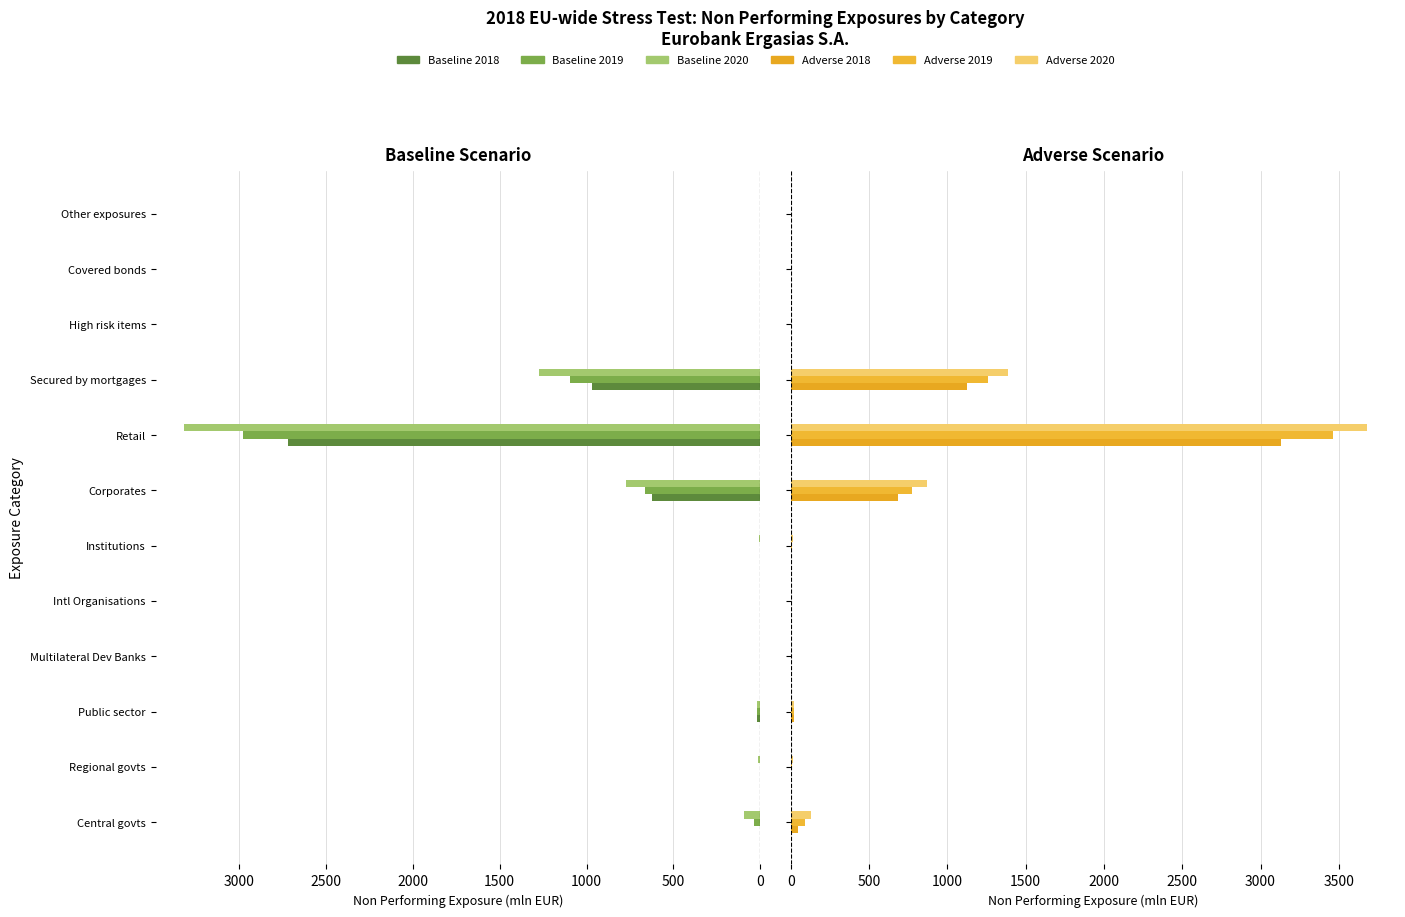

What is the value of the Adverse 2020 - Non Performing bar at the 6th from the left?

11.8